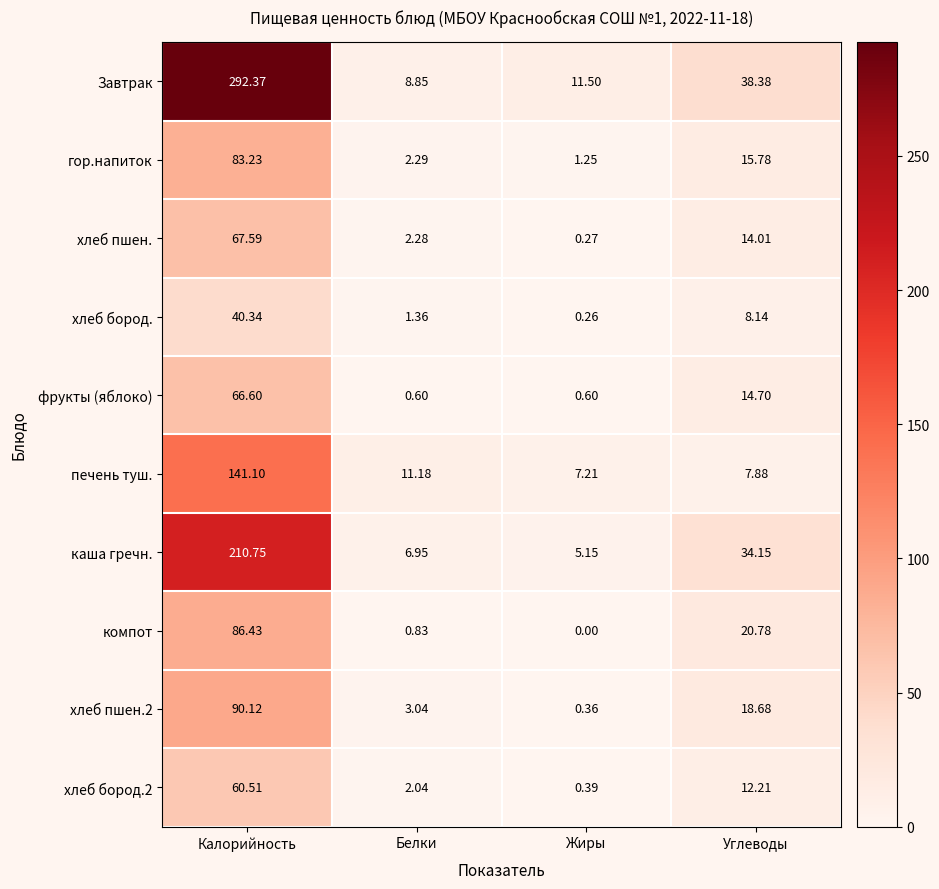

What is the spread (max minus min) of values at Жиры?

11.5